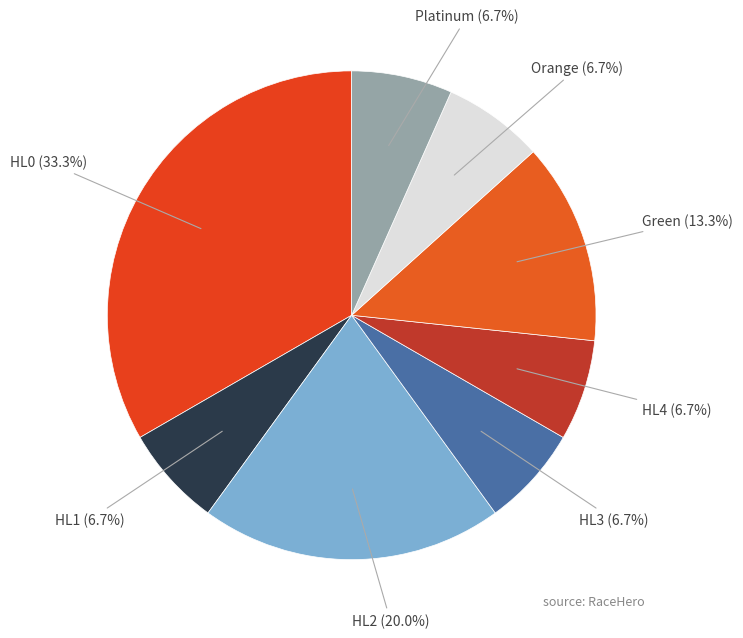

Is there a majority slice in this chart?

No